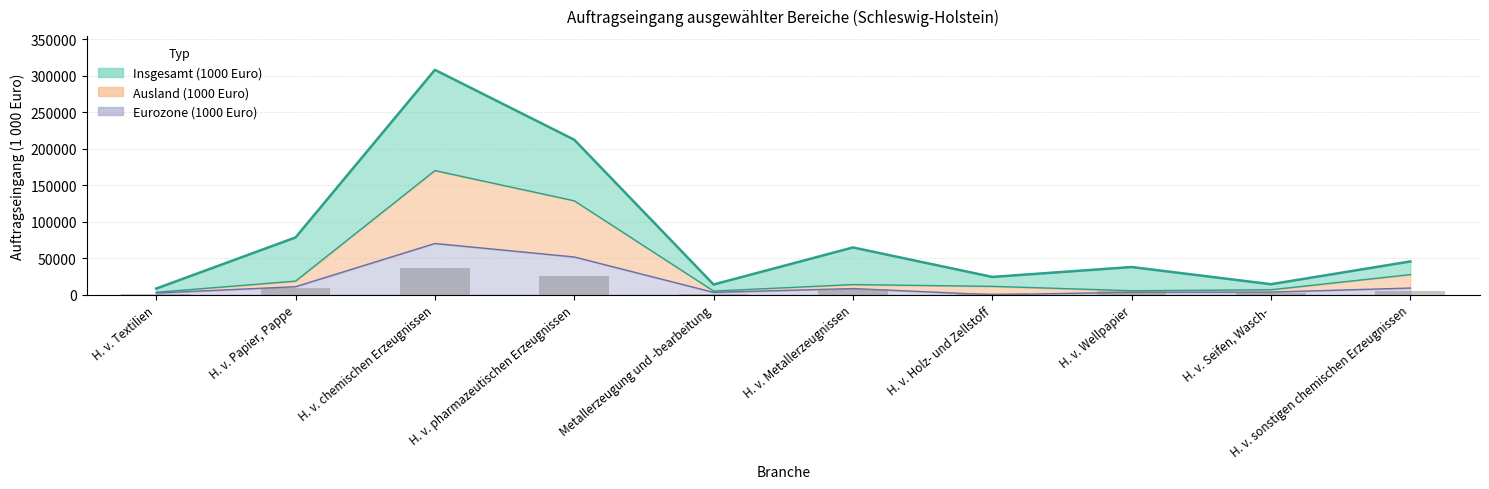

Rank the series by their maximum value, from highest to lowest.

Insgesamt (1000 Euro), Ausland (1000 Euro), Eurozone (1000 Euro)